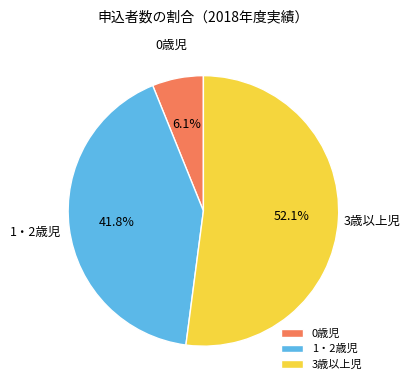

True or false: 3歳以上児 accounts for 52% of the total.

True